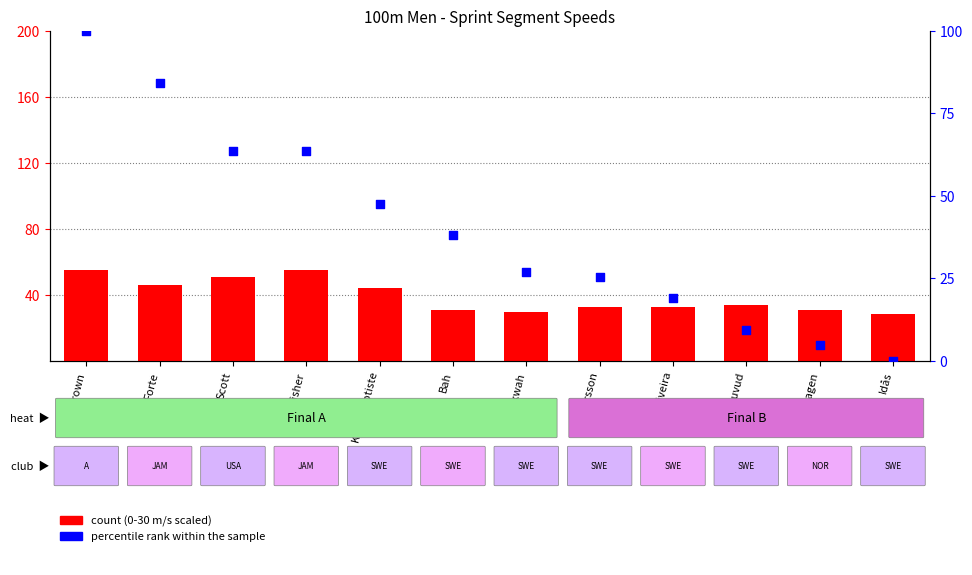

Which series has the largest Y range (max minus min)?

percentile rank within the sample